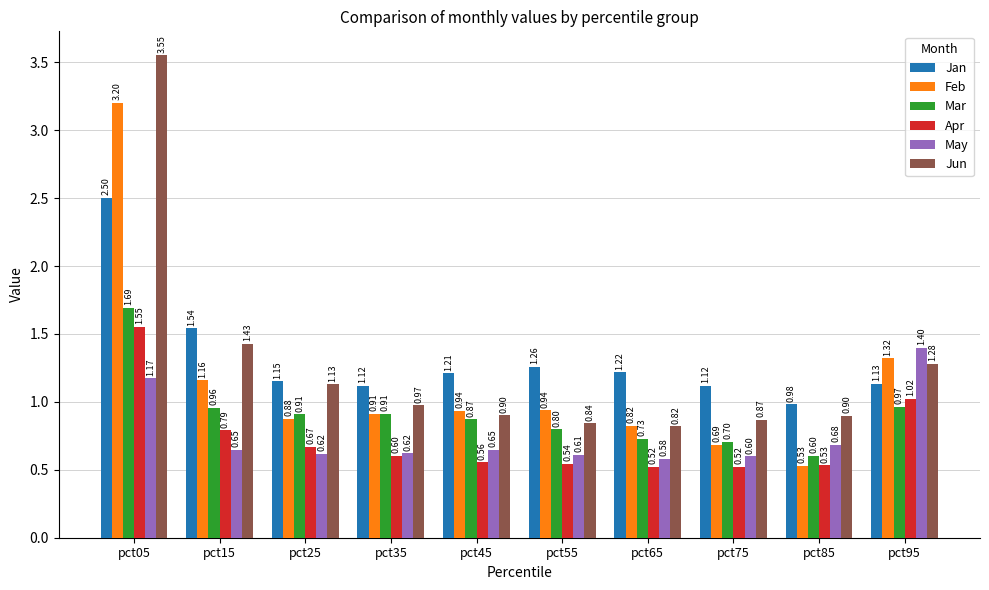

Which series has the widest spread of values?

Jun